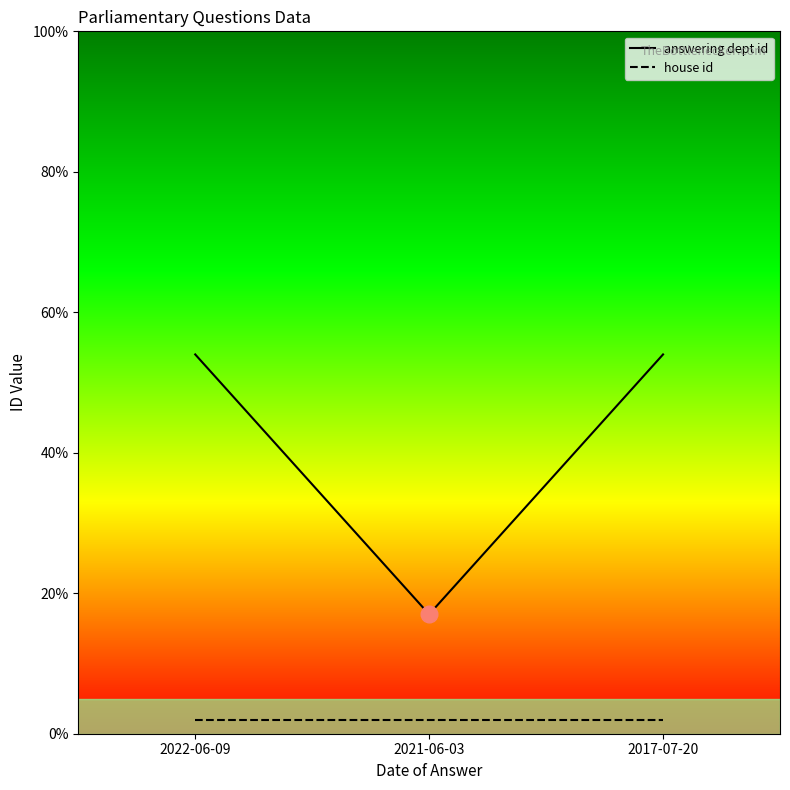

How many distinct data groups are displayed?

2